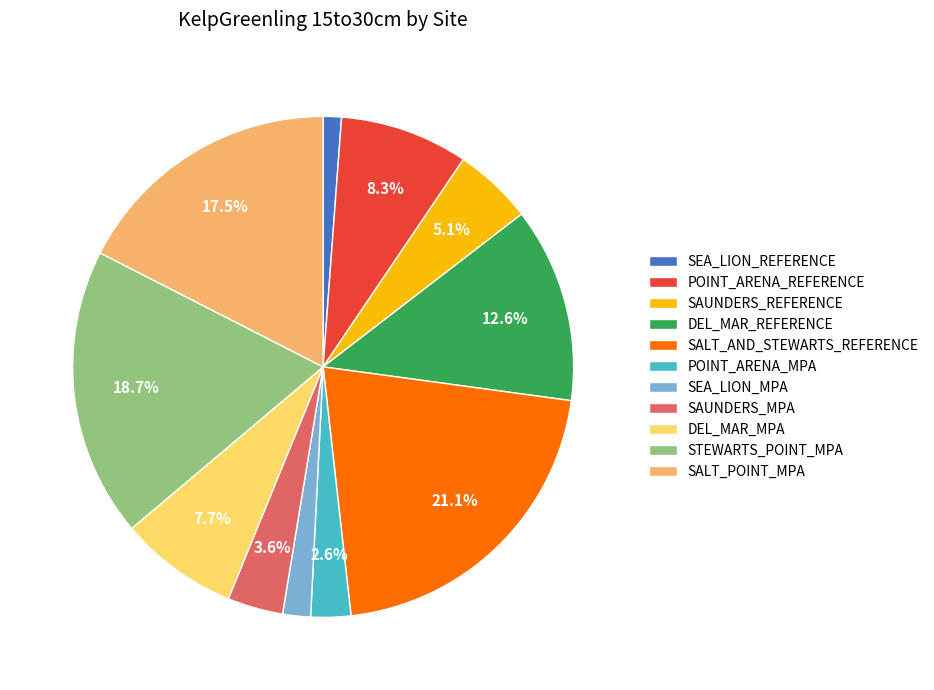

Which slice is the largest?

SALT_AND_STEWARTS_REFERENCE